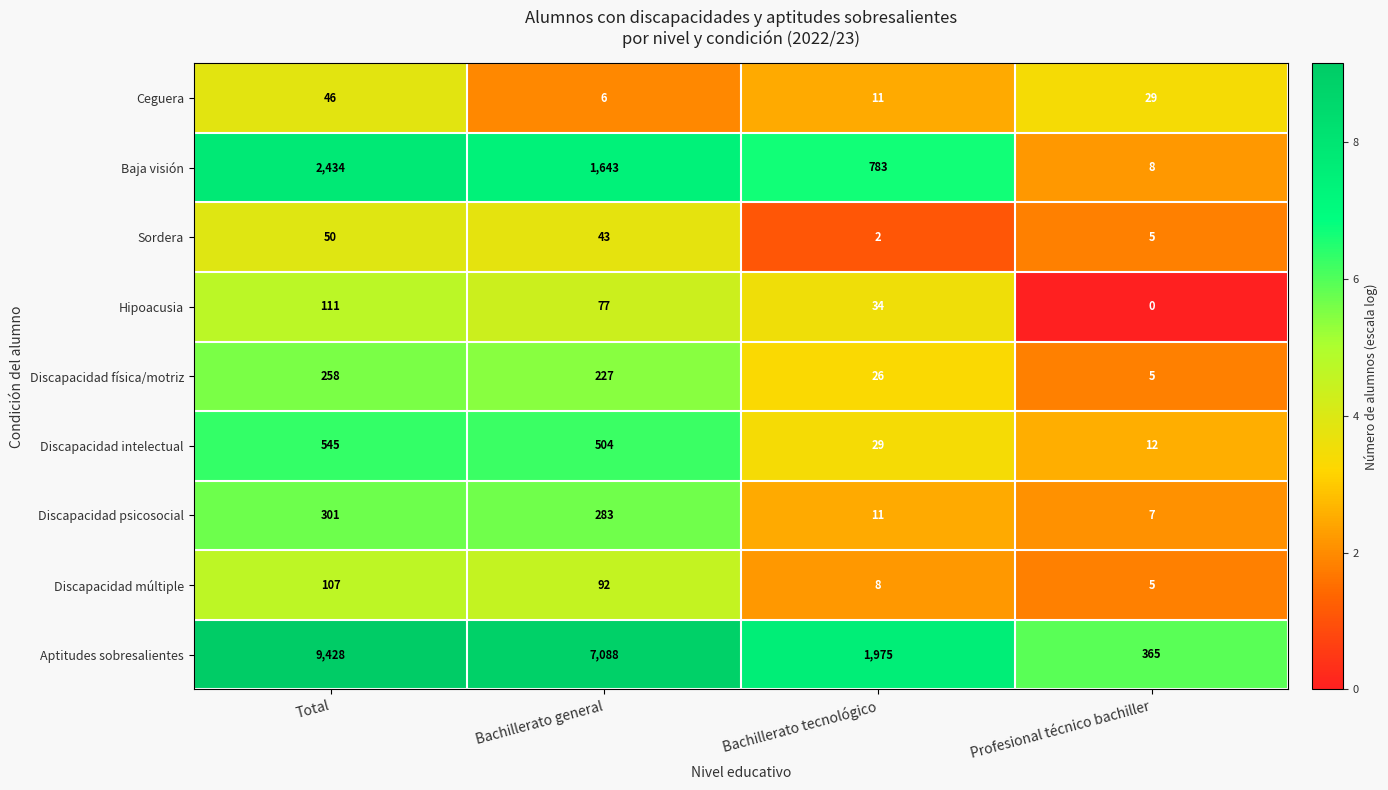

True or false: Aptitudes sobresalientes has a value of 9428 at Total.

True